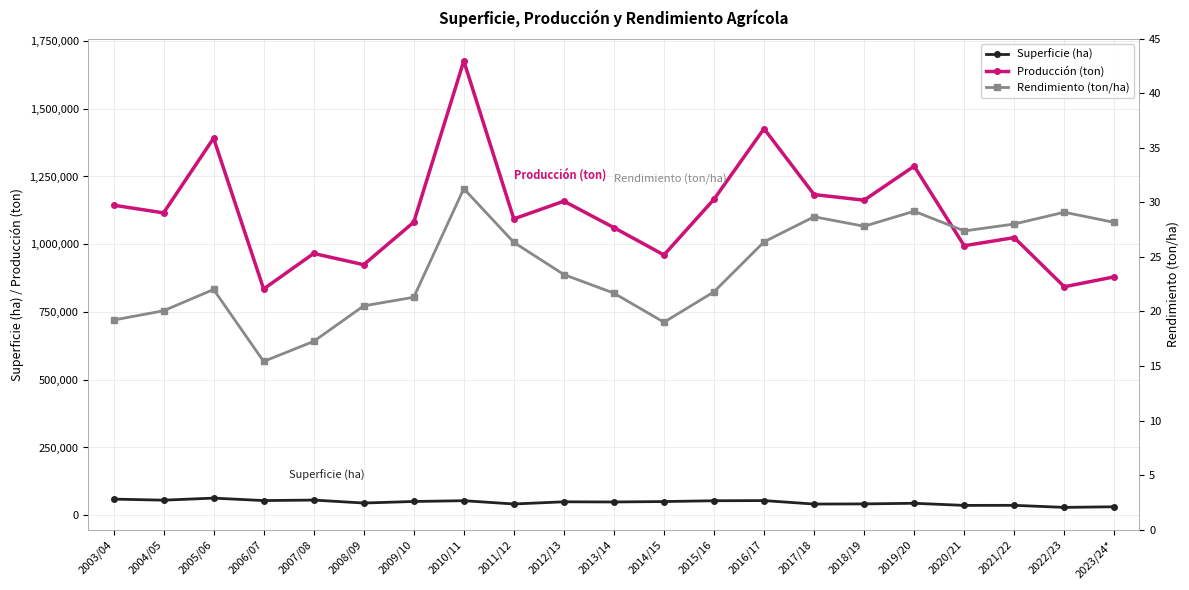

At which category does Superficie (ha) reach its first local peak?

2005/06